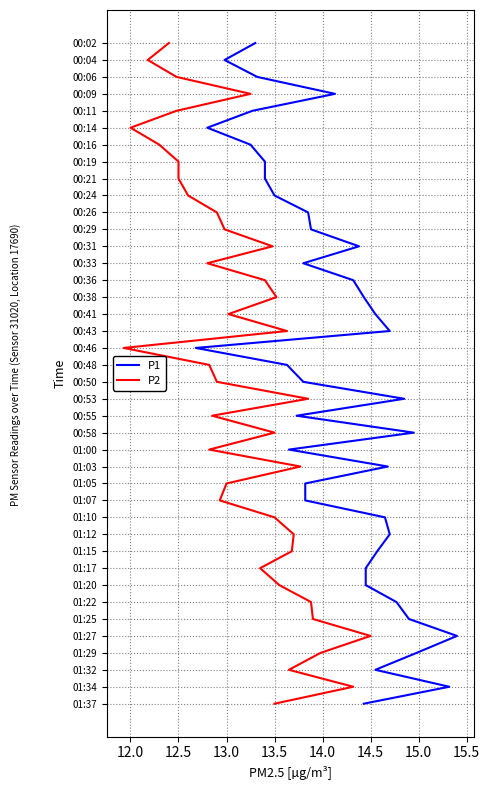

Does the chart display data point markers on the line(s)?

No